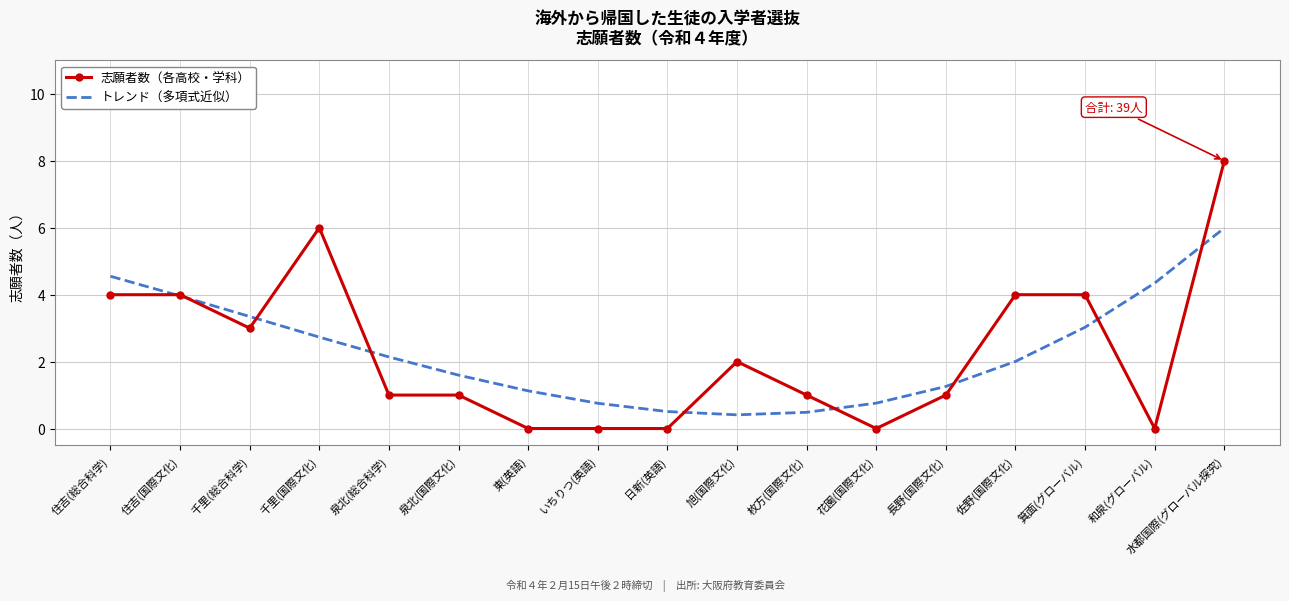

What position from the right is 東(英語)?

11